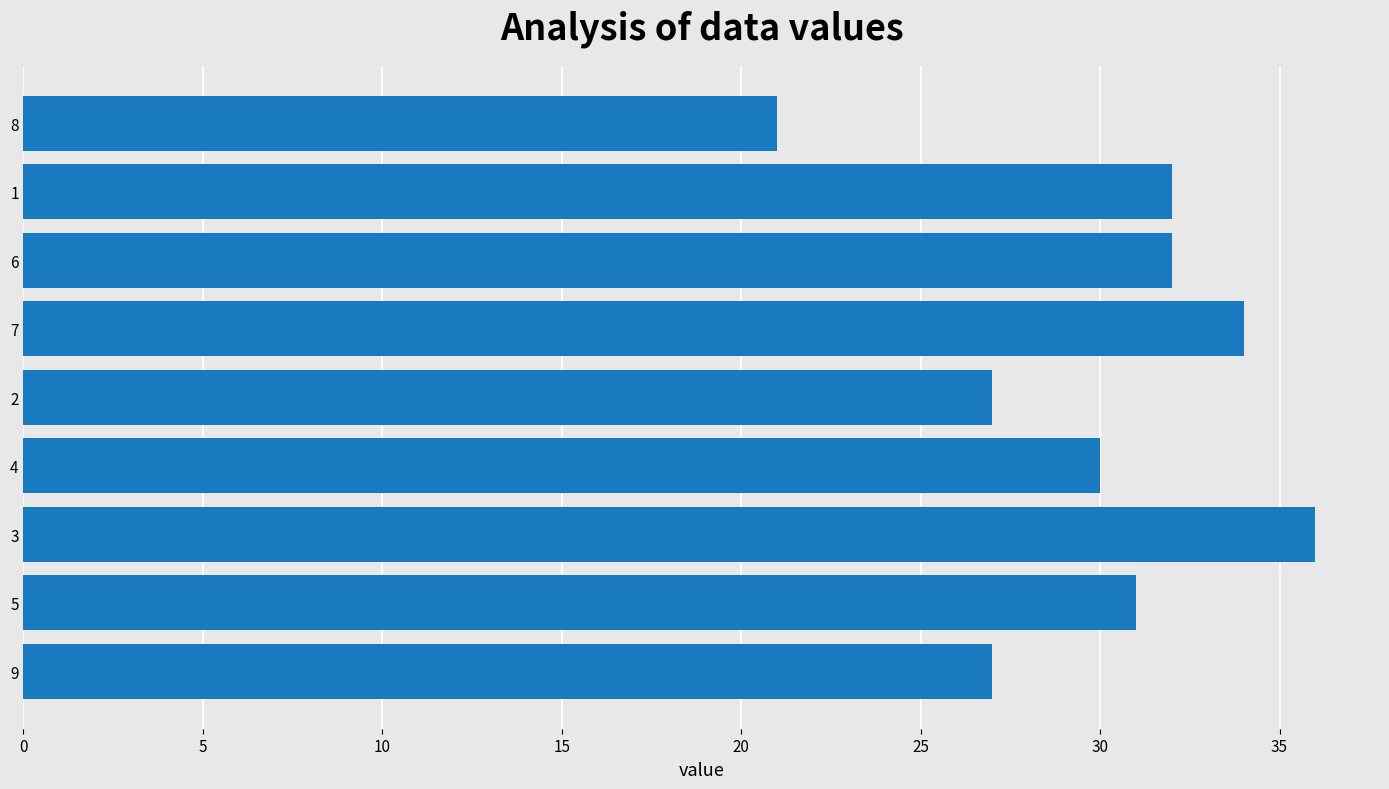

Approximately how many times larger is the value at 5 compared to 7?

0.9